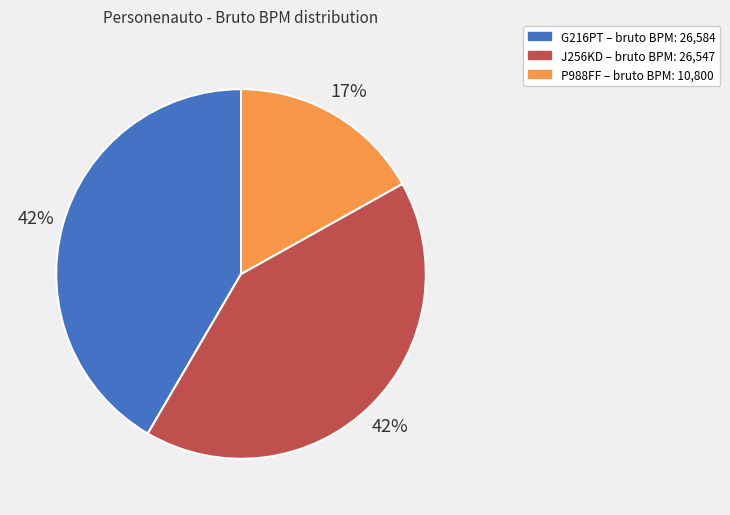

How many segments does this pie chart have?

3